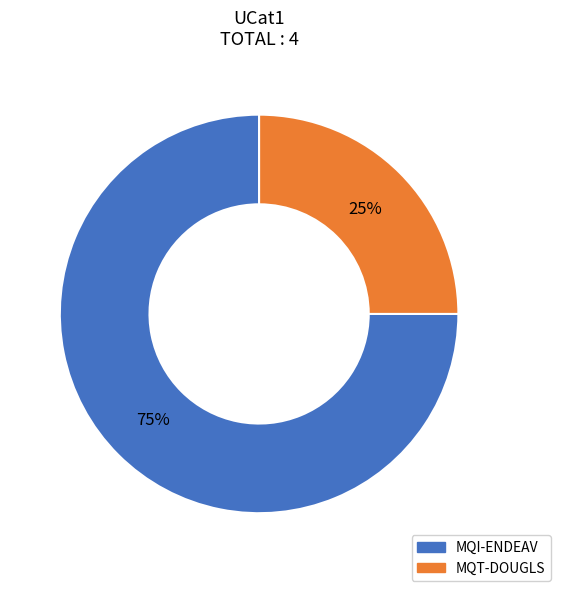

Is there a majority slice in this chart?

Yes